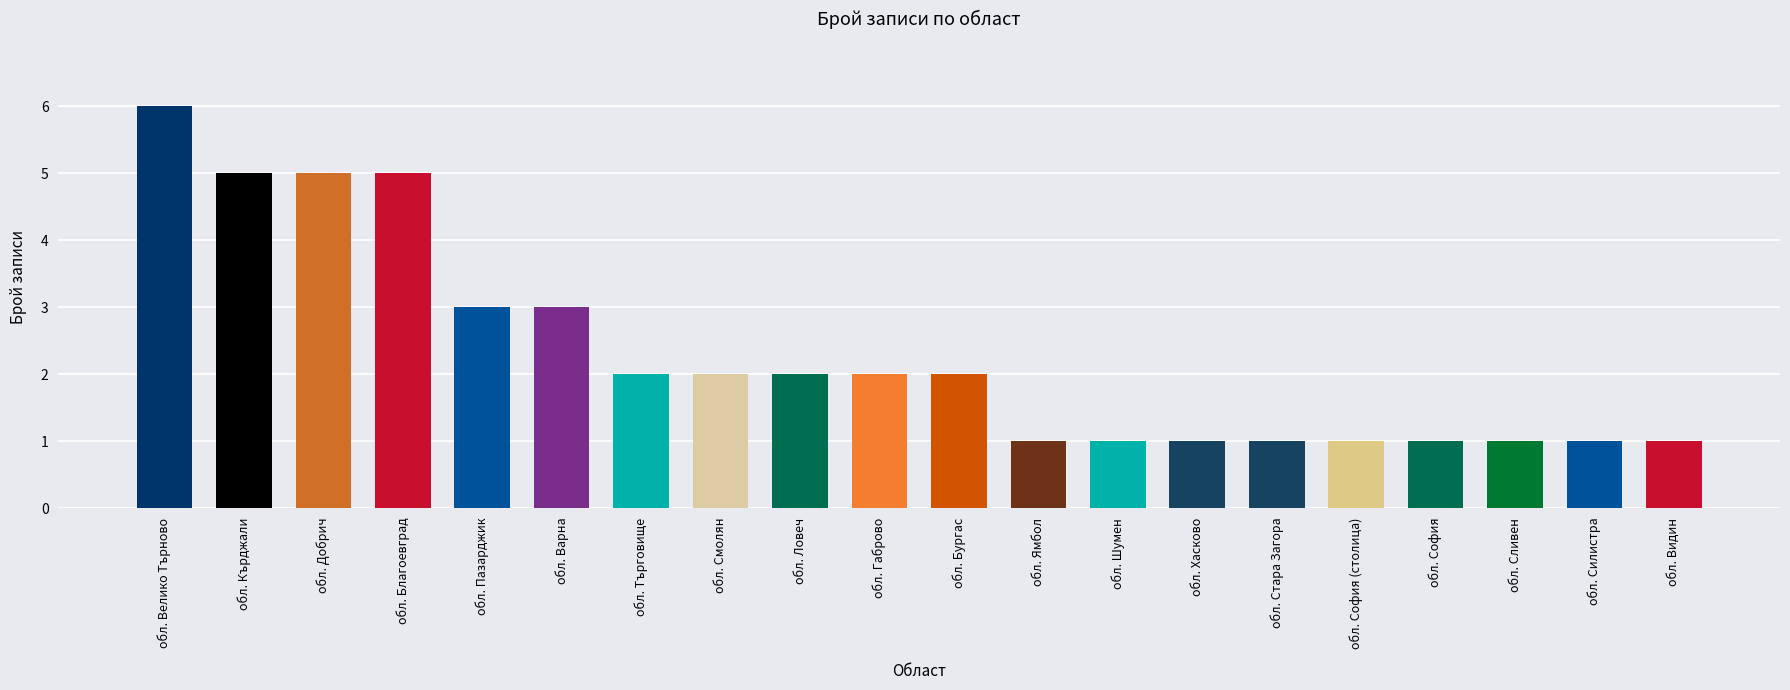

Which label corresponds to the largest value in the chart?

обл. Велико Търново